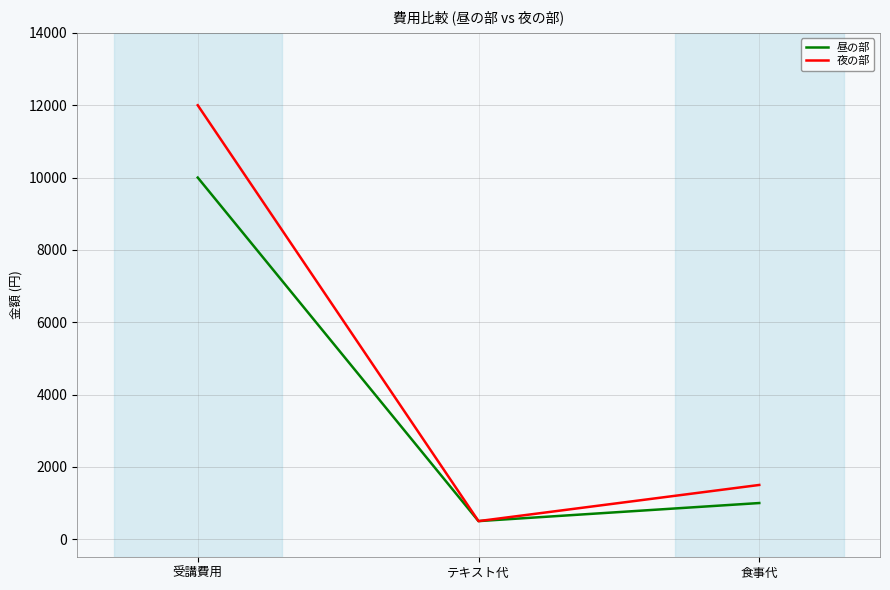

Is the value of 昼の部 at 食事代 greater than the value of 夜の部 at 受講費用?

No